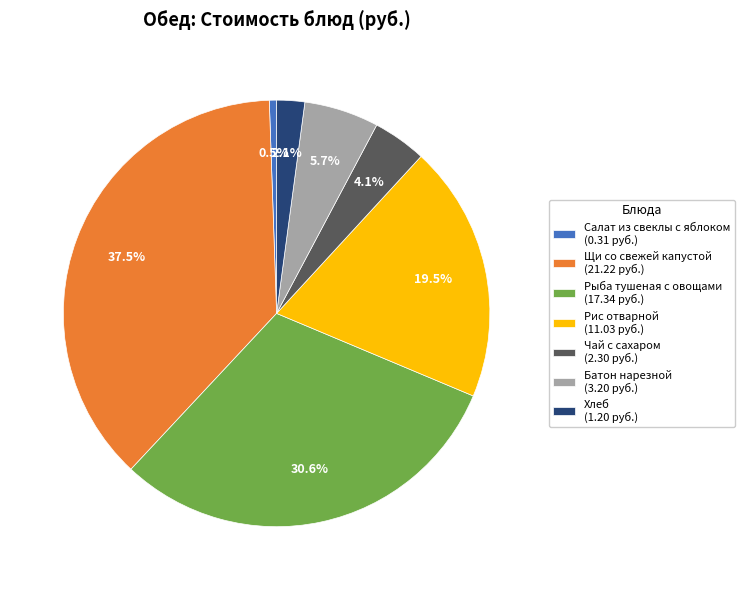

To the nearest percent, what percentage of the pie is Батон нарезной?

6%